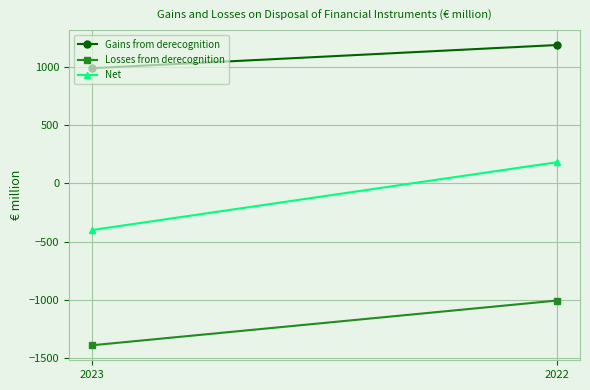

What is the average value of the Net series?

-109